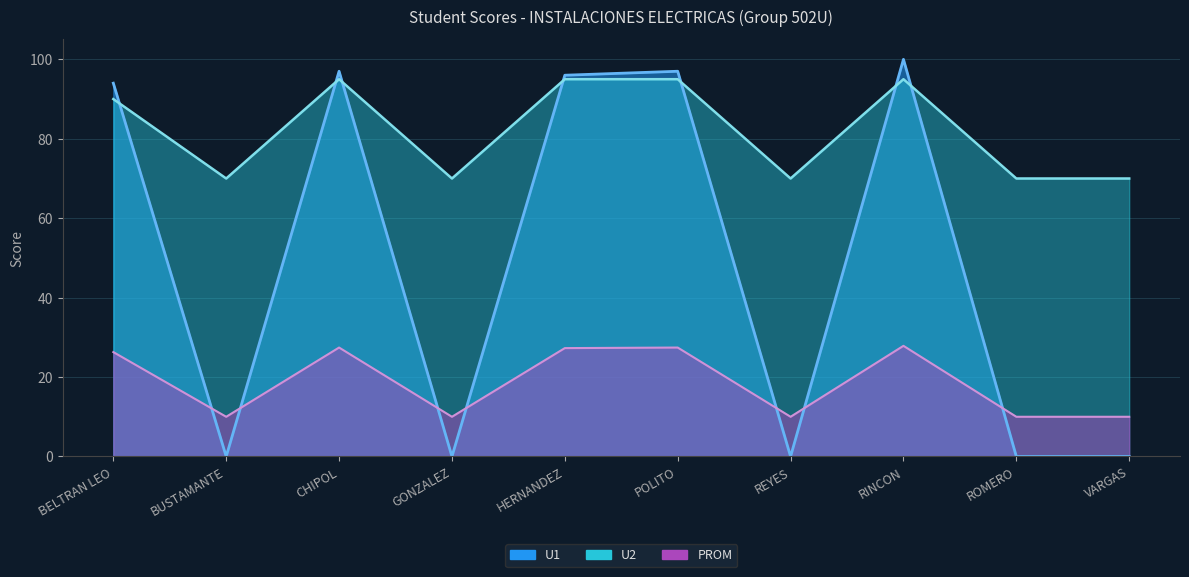

At which category does U2 reach its first local peak?

CHIPOL